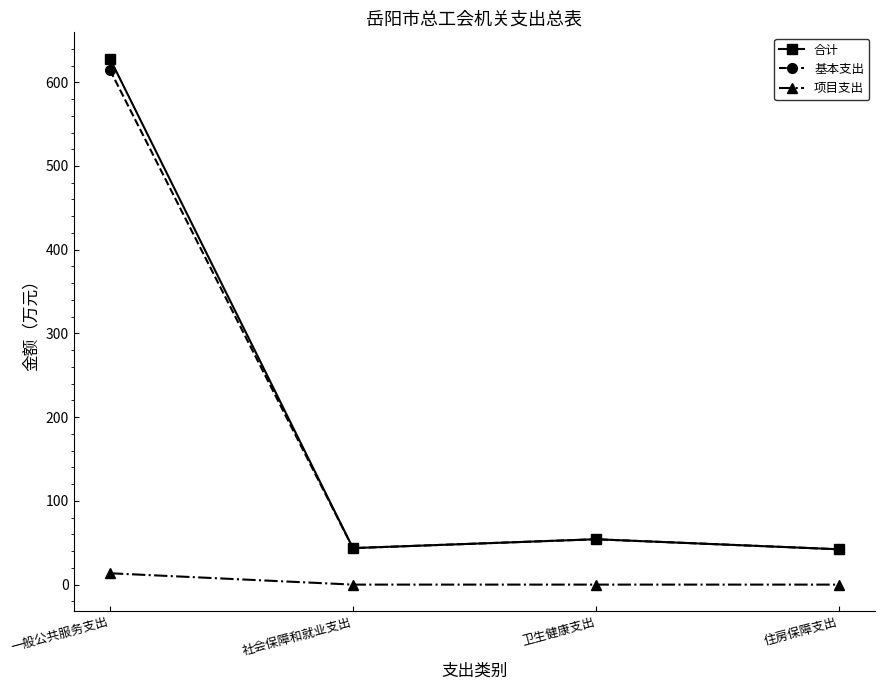

Is it true that 合计 equals 54.2 at 卫生健康支出?

True